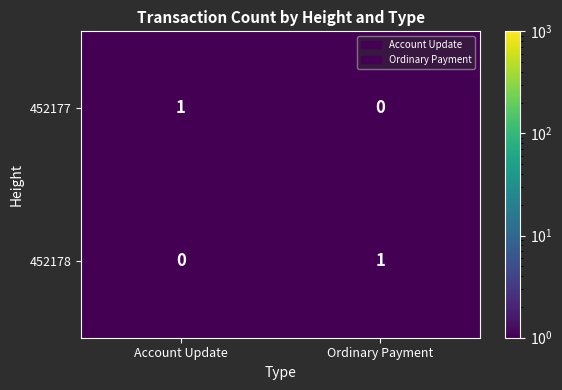

What is the spread (max minus min) of values at Account Update?

1